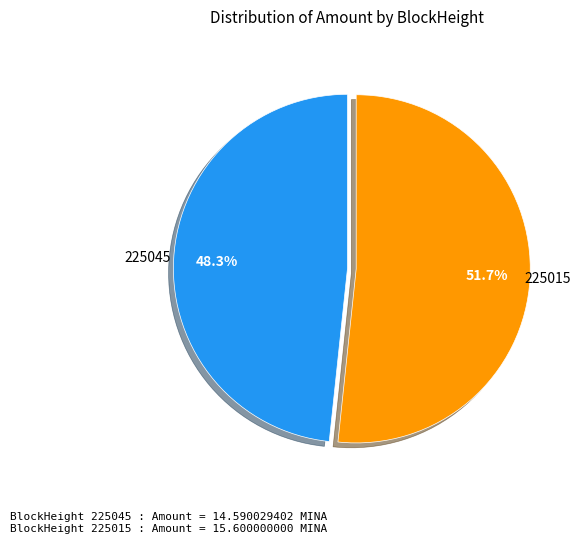

How many slices are in this pie chart?

2